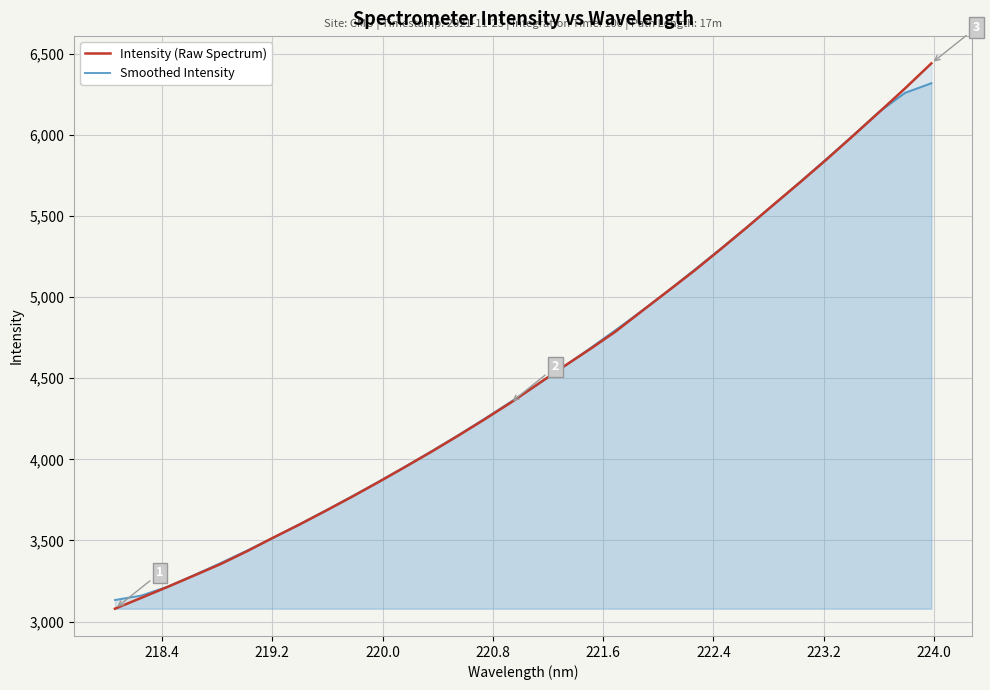

What is the maximum value for Intensity (Raw Spectrum)?

6441.0